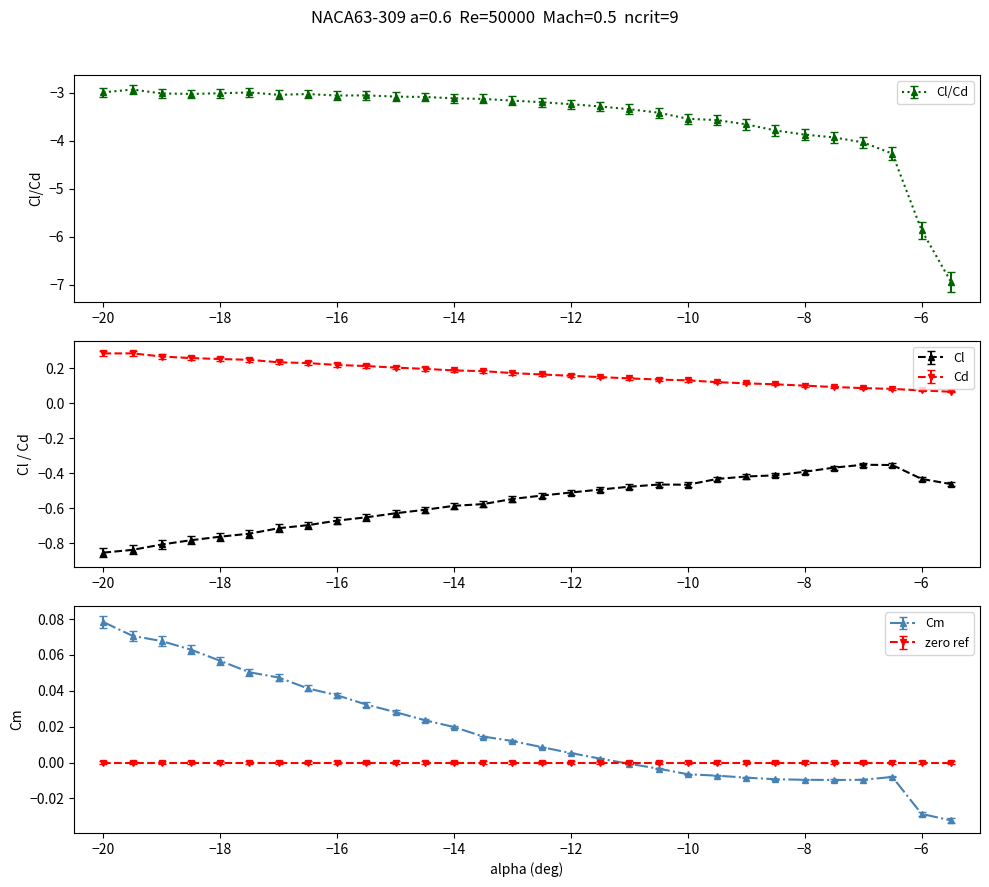

What is the total value across all series at -13?

-3.5